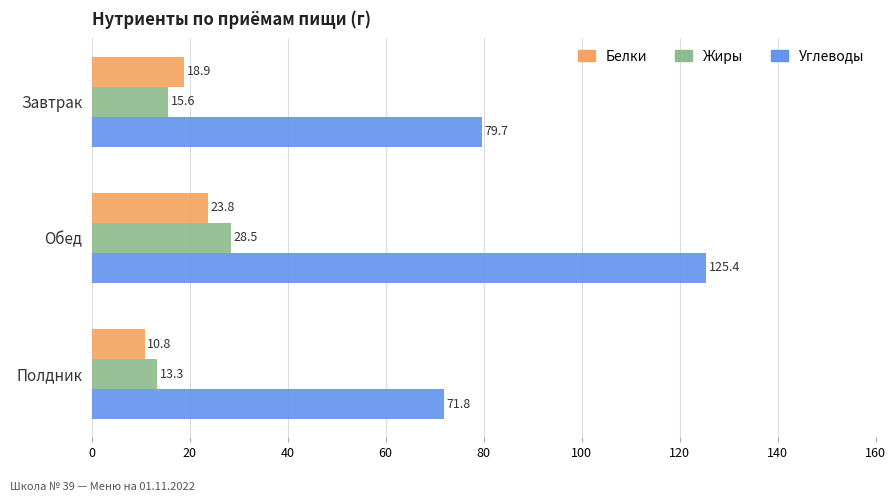

What is the approximate value of Жиры at Обед?

28.5